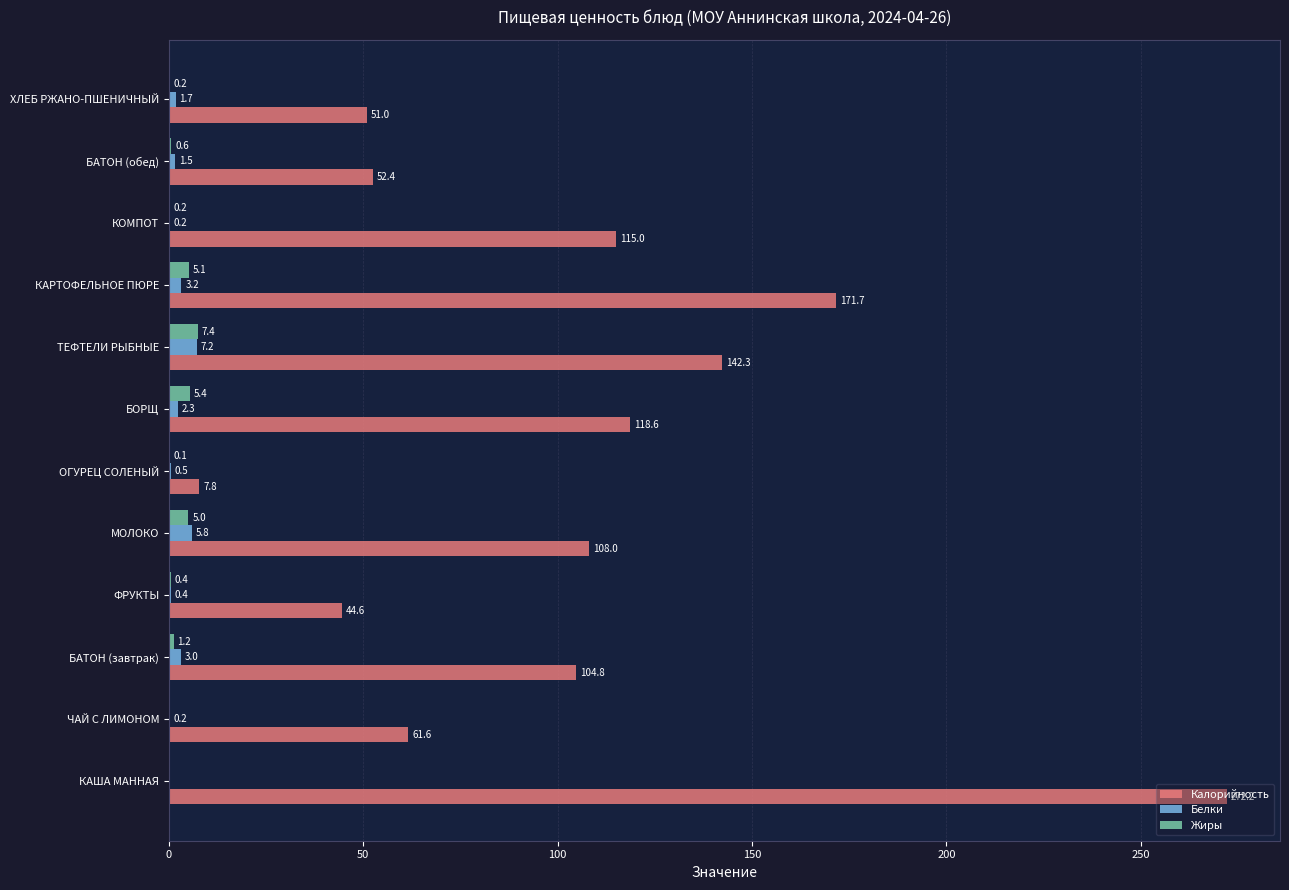

How many values in the Жиры series exceed 0?

10